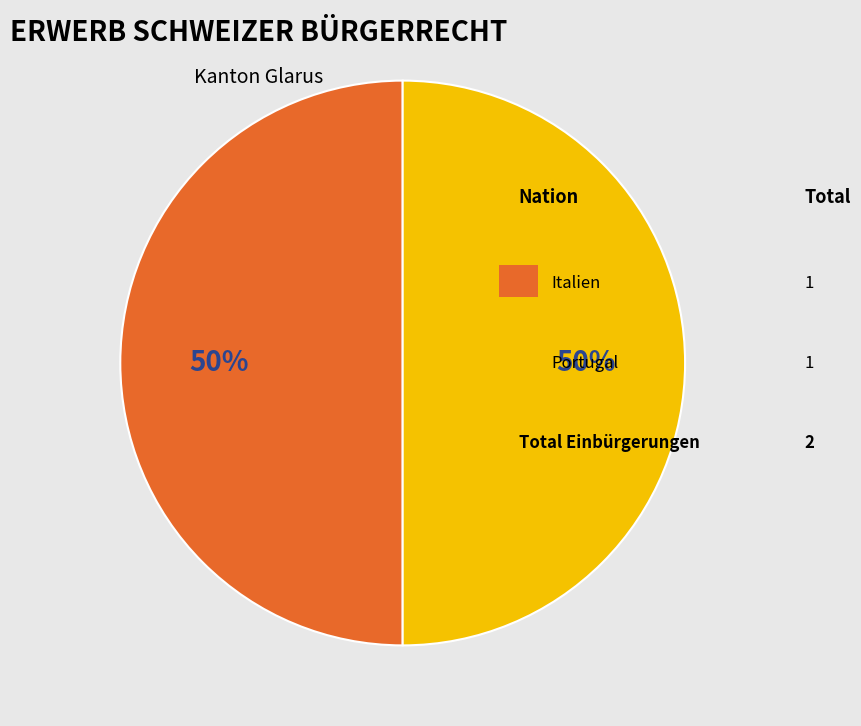

To the nearest percent, what is the average slice percentage?

50%